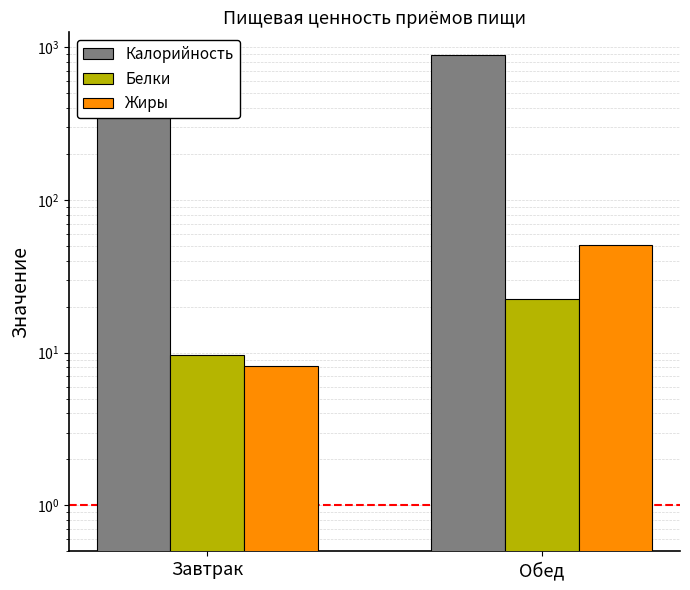

What is the smallest value displayed?

8.2